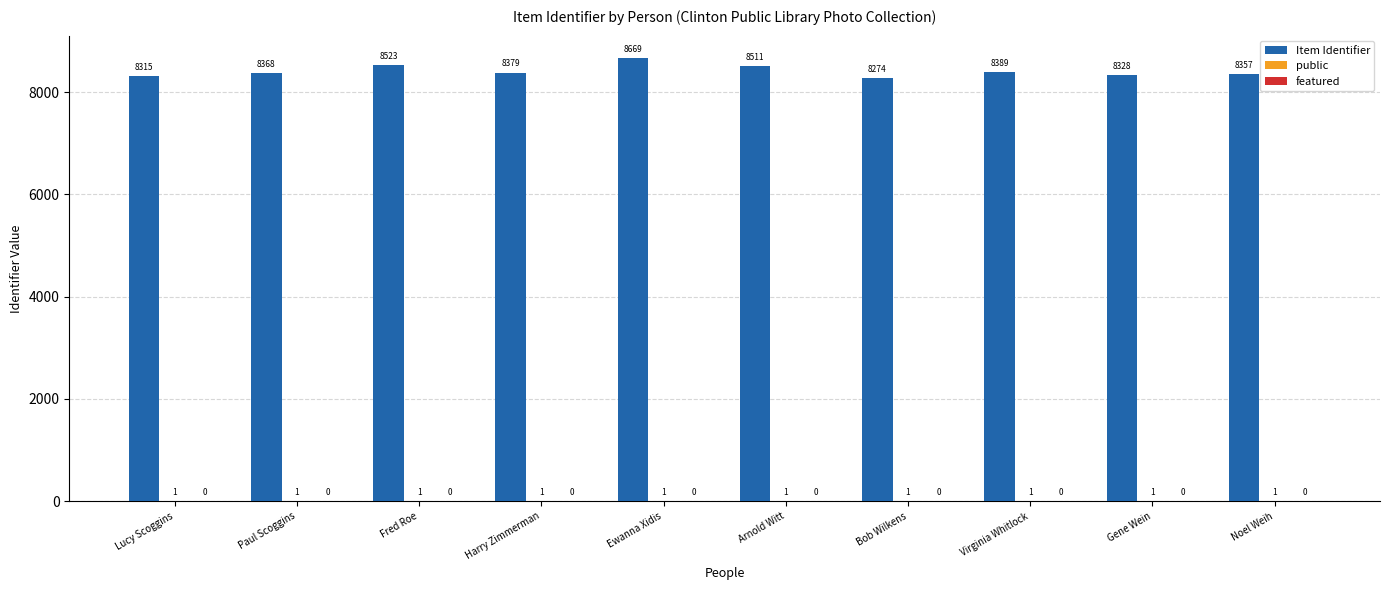

At which category is the sum across all series the highest?

Ewanna Xidis